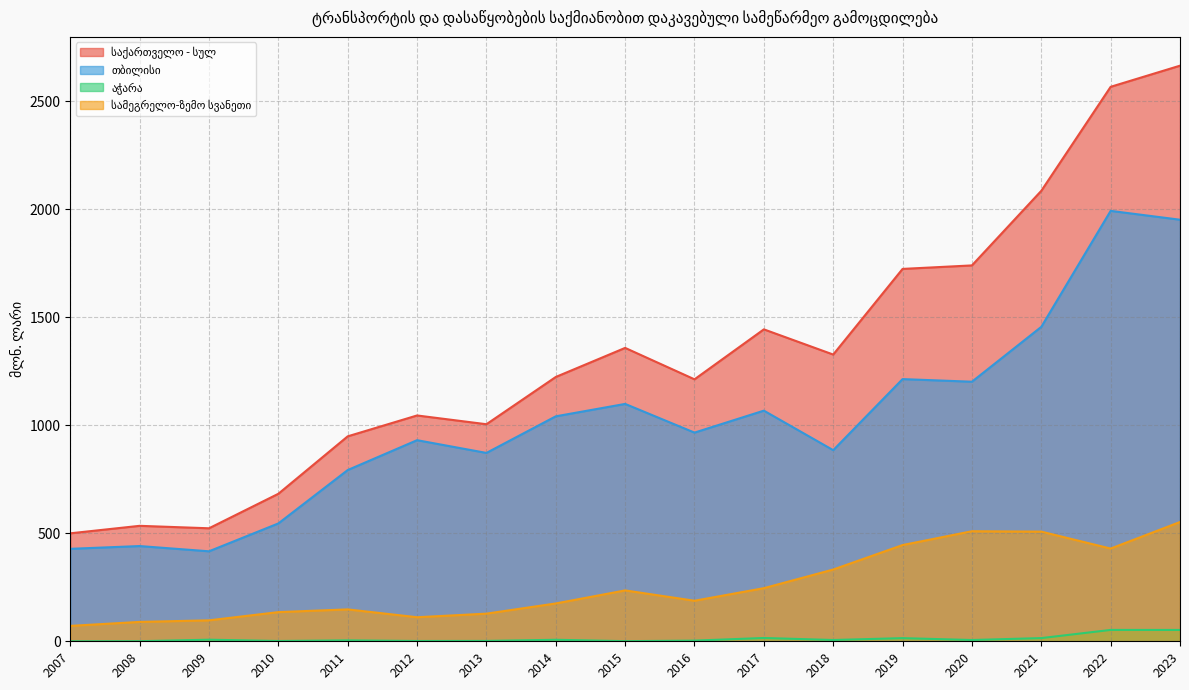

Is it true that საქართველო - სულ equals 580.2 at 2017?

False